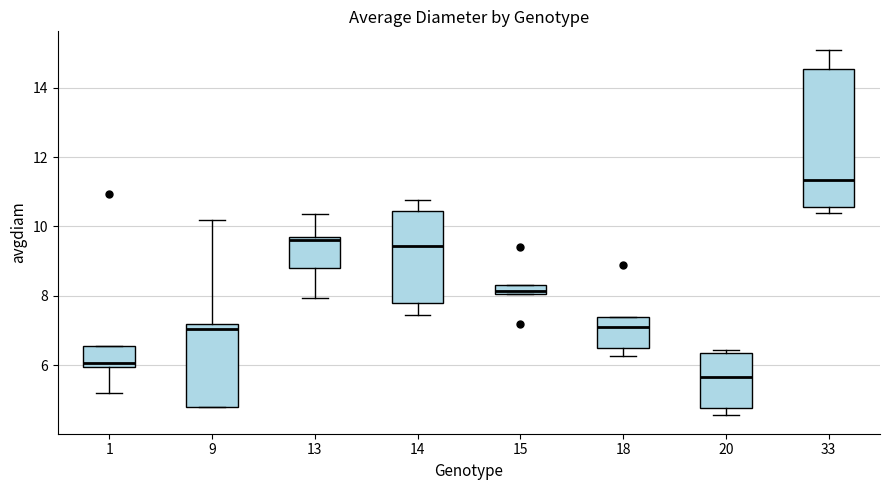

Comparing the boxes themselves (not the whiskers), which one is the tallest?

33